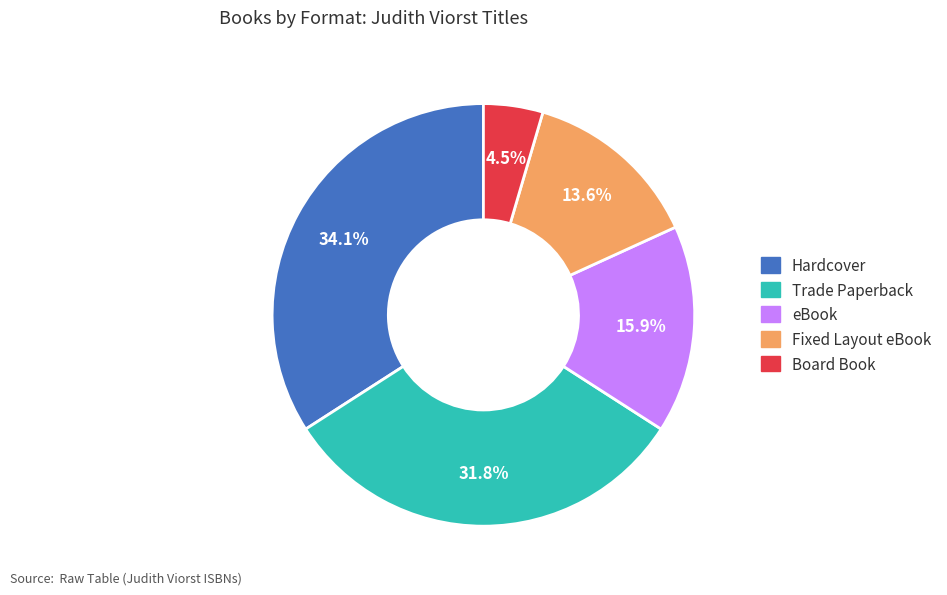

Is Trade Paperback the majority of the pie?

No